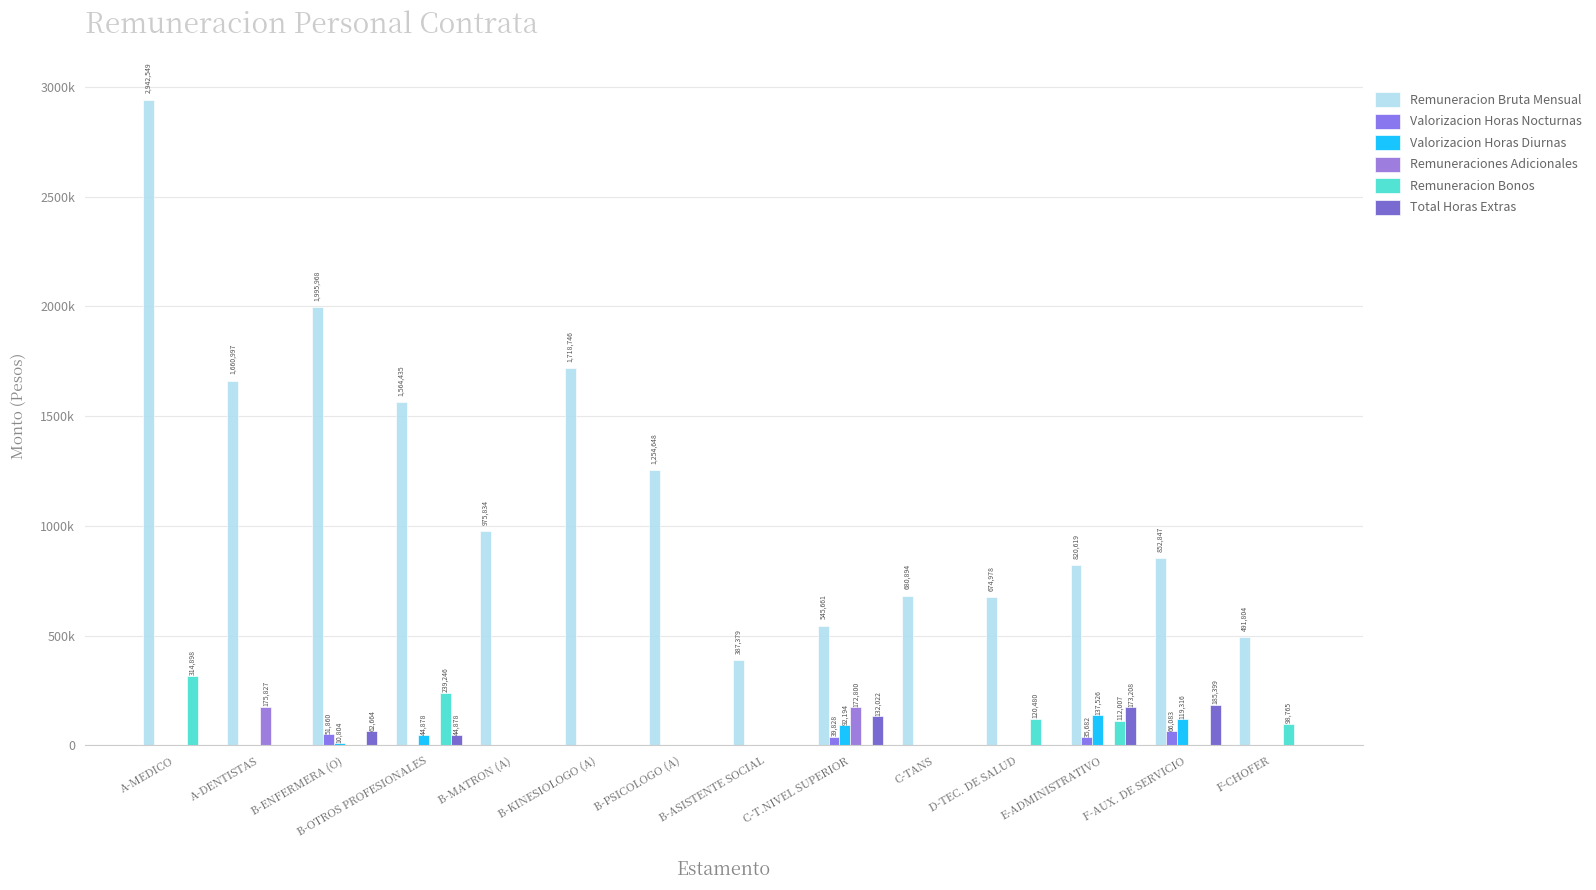

Reading left to right, transcribe all the data shown in this chart.

Remuneracion Bruta Mensual: 2942549	1660997	1995968	1564435	975834	1718746	1254648	387379	545661	680894	674978	820619	852847	491804
Valorizacion Horas Nocturnas: 0	0	51860	0	0	0	0	0	39828	0	0	35682	66083	0
Valorizacion Horas Diurnas: 0	0	10804	44878	0	0	0	0	92194	0	0	137526	119316	0
Remuneraciones Adicionales: 0	175827	0	0	0	0	0	0	172800	0	0	0	0	0
Remuneracion Bonos: 314898	0	0	239246	0	0	0	0	0	0	120480	112007	0	98765
Total Horas Extras: 0	0	62664	44878	0	0	0	0	132022	0	0	173208	185399	0